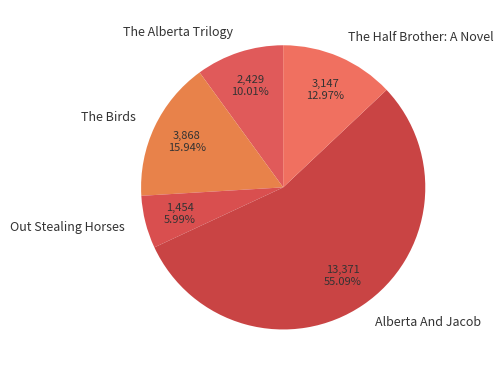

What is the majority slice?

Alberta And Jacob